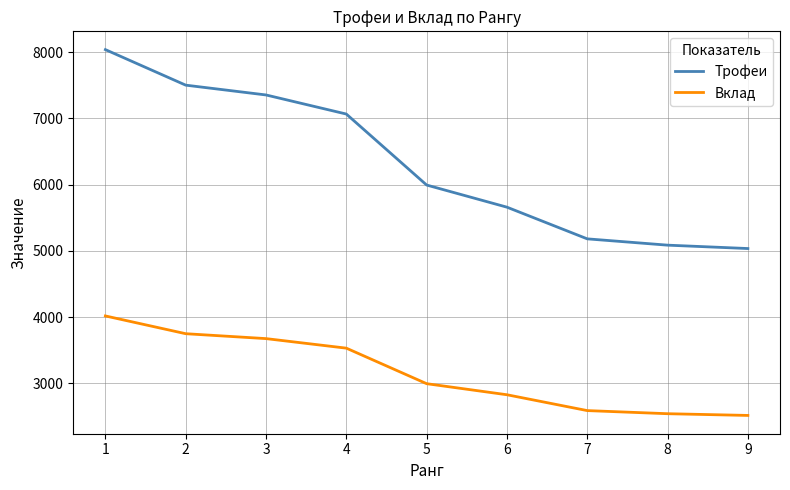

Reading left to right, list all the values displayed in this chart.

Трофеи: 8036	7500	7352	7064	5993	5659	5181	5086	5035
Вклад: 4018	3750	3676	3532	2996	2829	2590	2543	2517